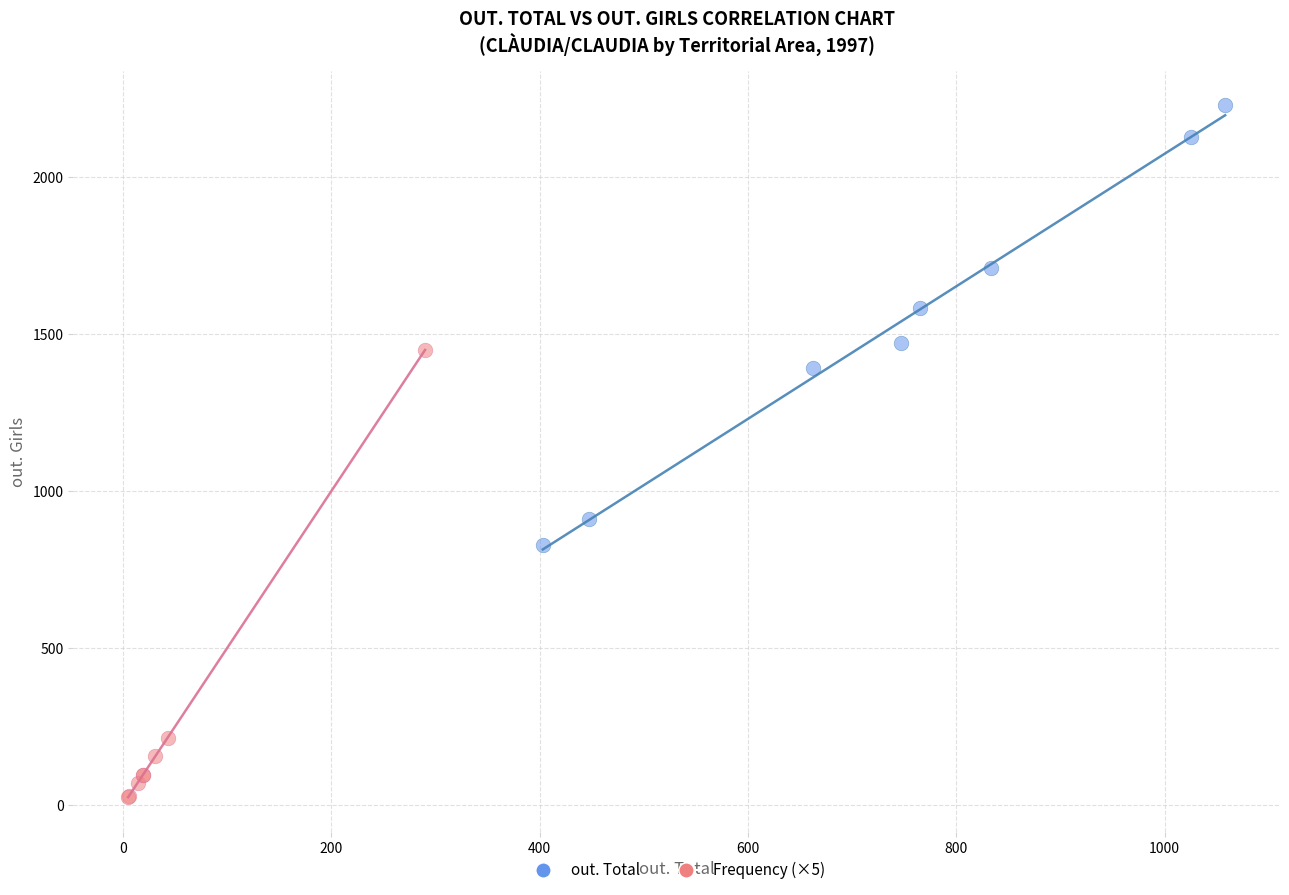

Which series reaches the maximum Y coordinate?

out. Total